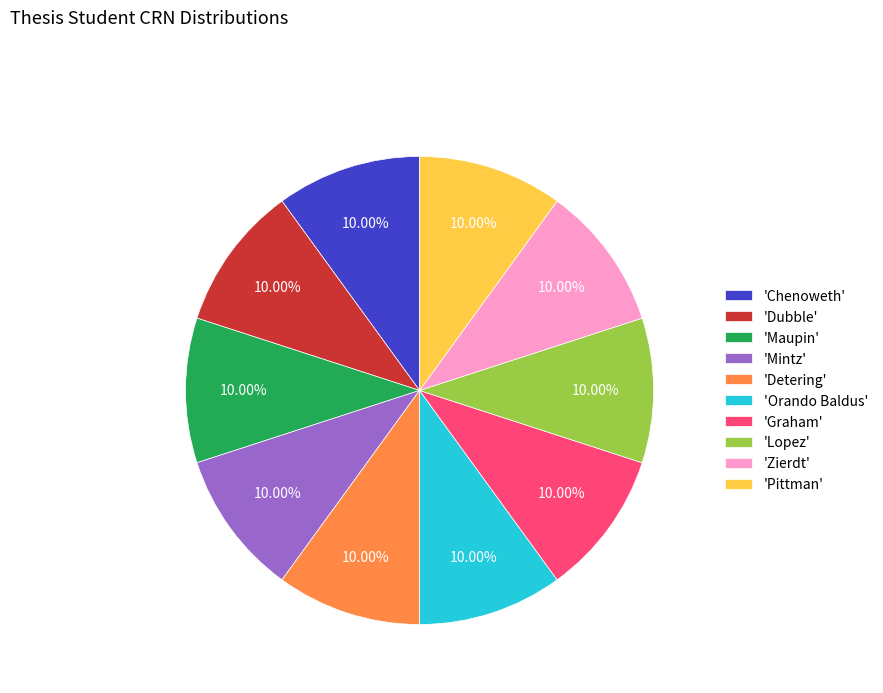

Is there any slice that represents more than half of the pie?

No